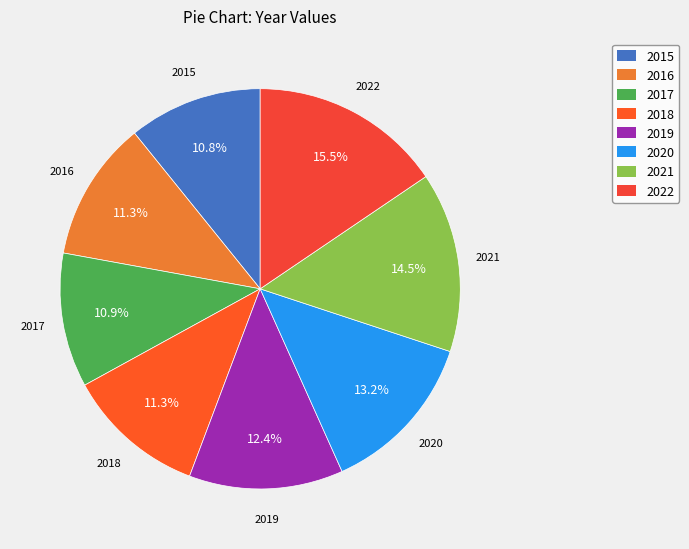

How many segments does this pie chart have?

8